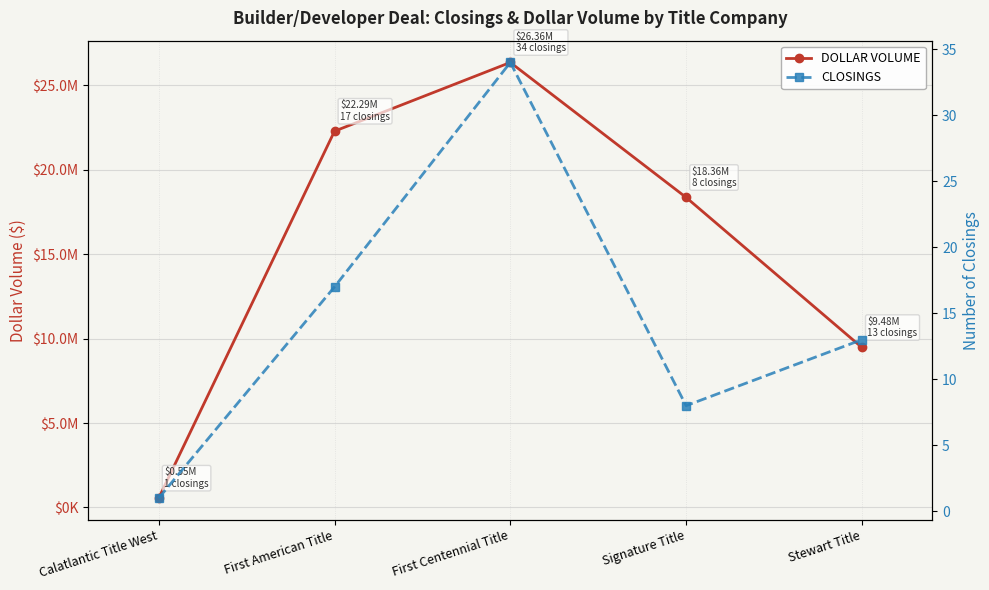

True or false: DOLLAR VOLUME and CLOSINGS intersect in this chart.

False